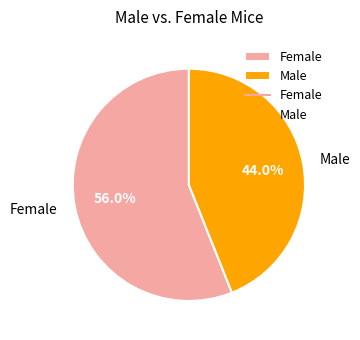

How much of the chart is everything except Male?

56.0%